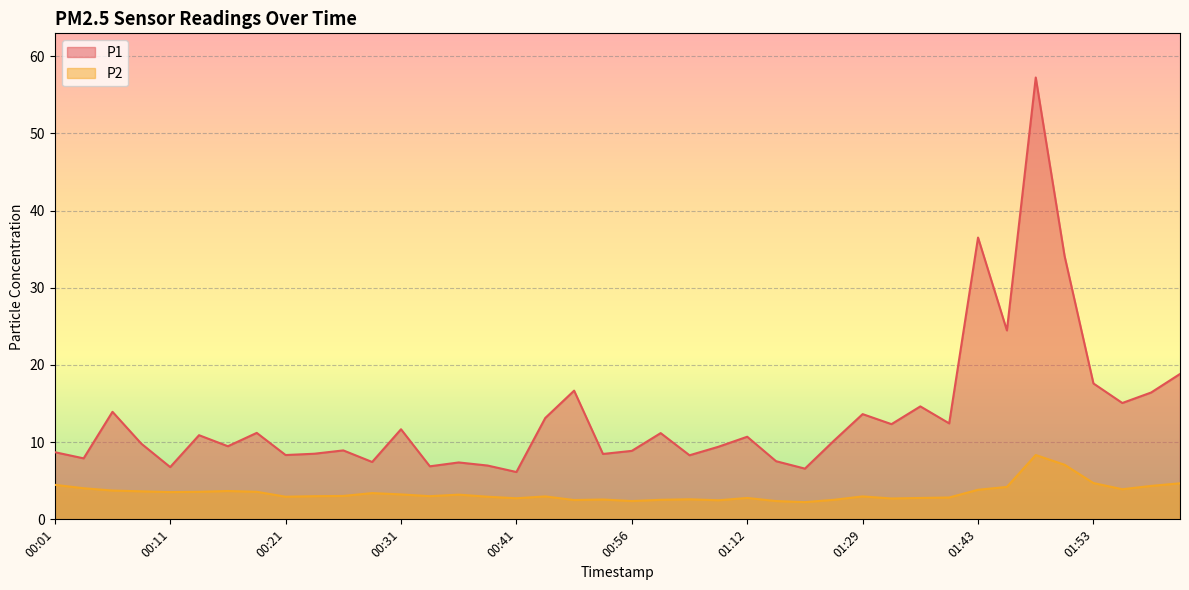

What is the difference between the highest and lowest values at 00:31?

8.4